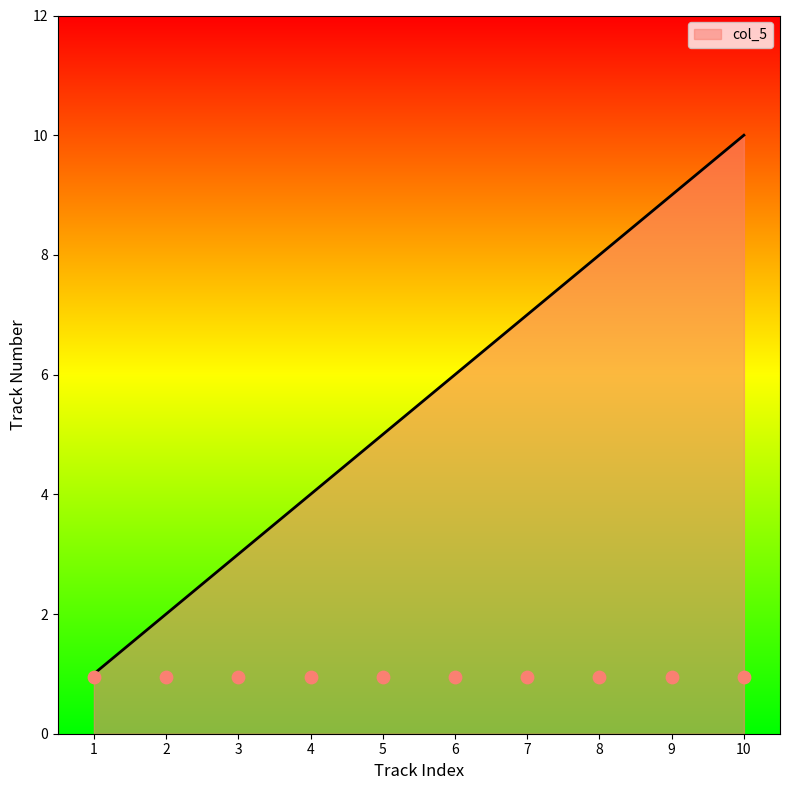

Rank the categories by col_5 value from lowest to highest.

1, 2, 3, 4, 5, 6, 7, 8, 9, 10